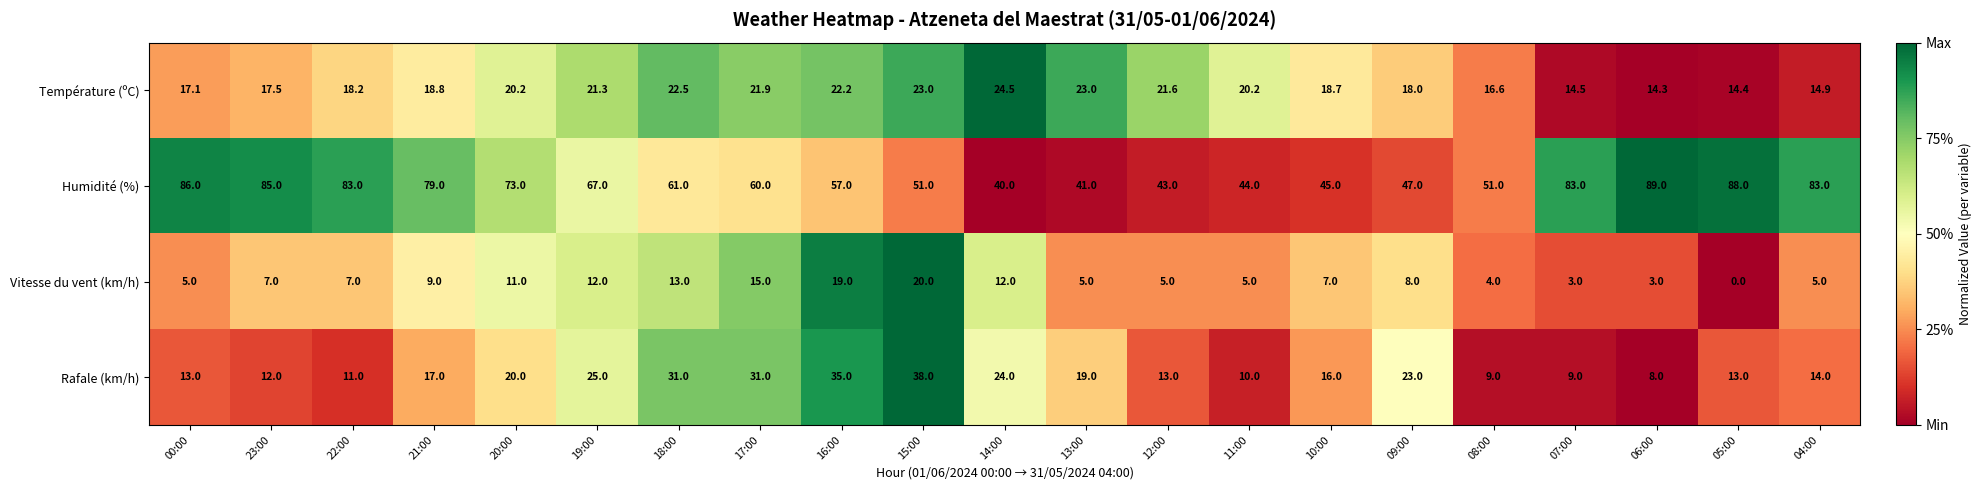

Which series has the largest range (max minus min)?

Humidité (%)